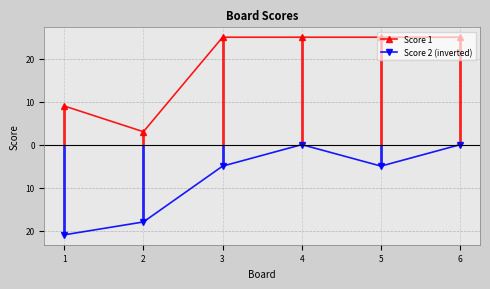

What is the sum of the Score 1 values at 5 and 1?

34